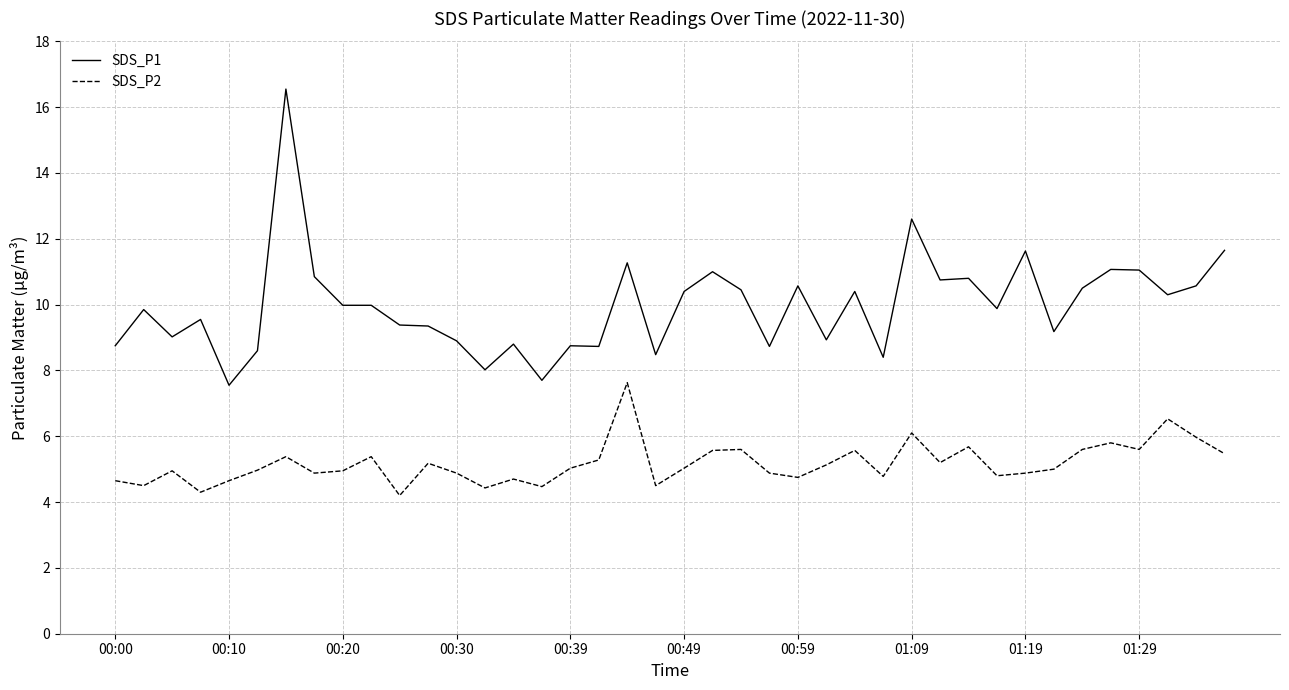

True or false: SDS_P2 and SDS_P1 intersect in this chart.

False